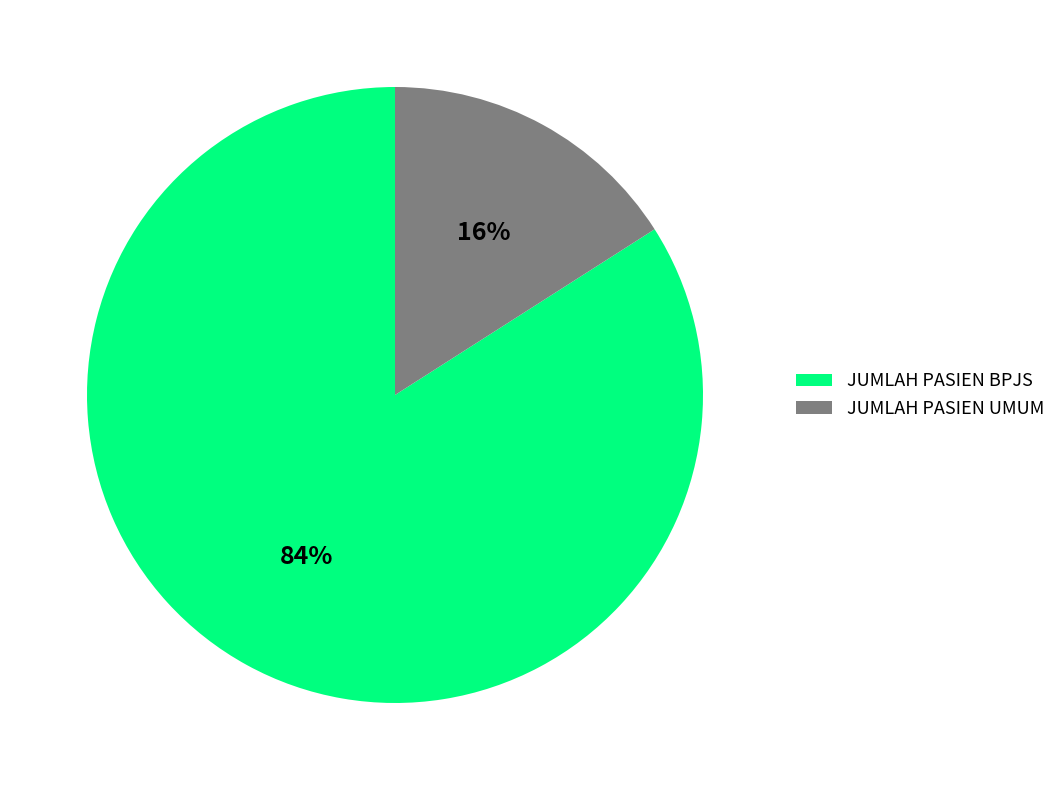

Which has a higher value, JUMLAH PASIEN BPJS or JUMLAH PASIEN UMUM?

JUMLAH PASIEN BPJS